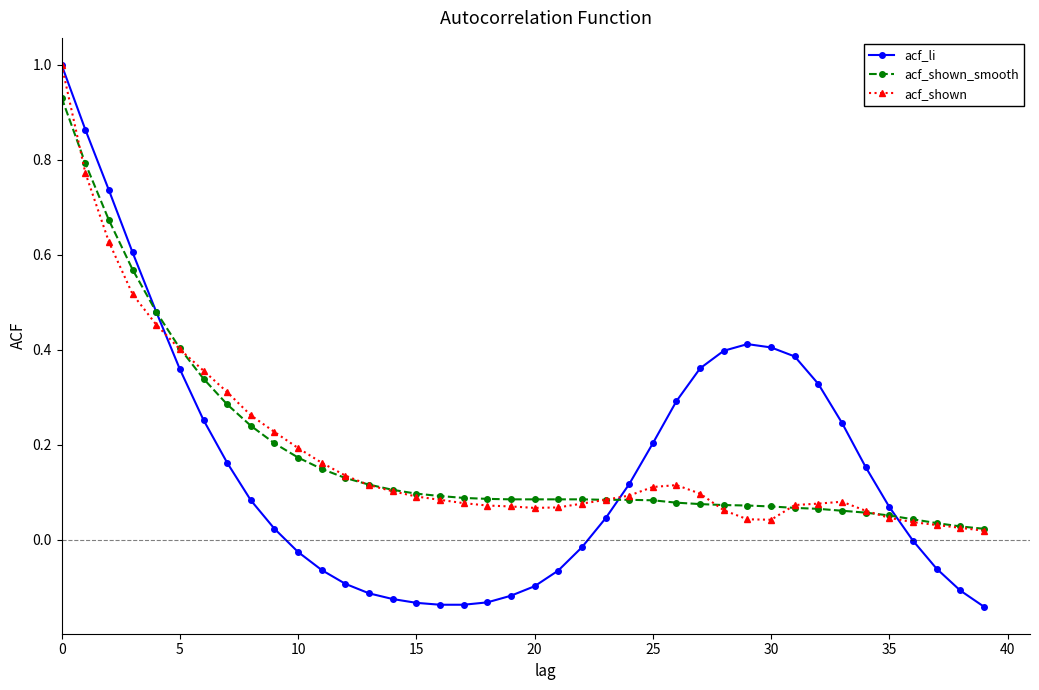

Which series has the widest spread of values?

acf_li